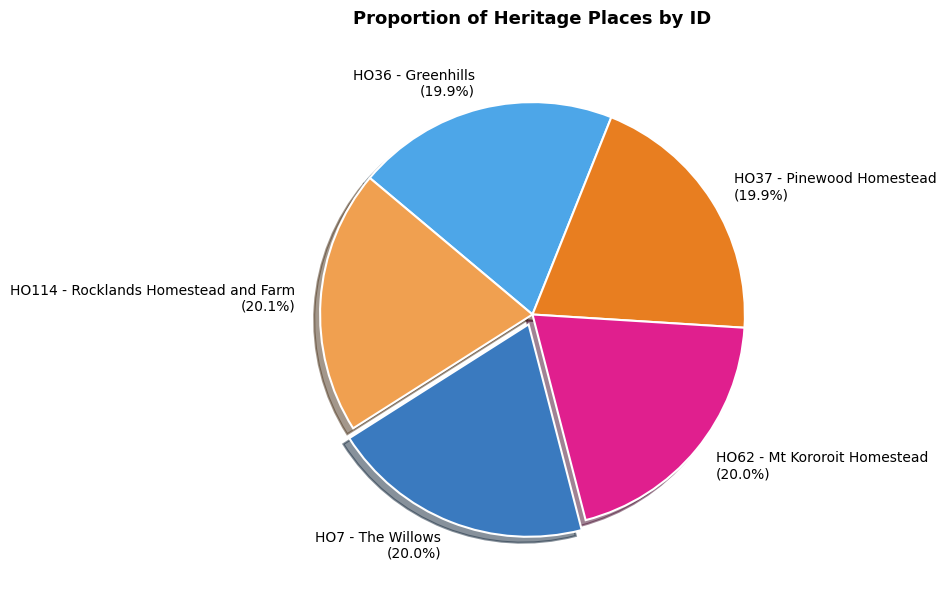

Is it true that HO37 - Pinewood Homestead is 10% of the pie?

False